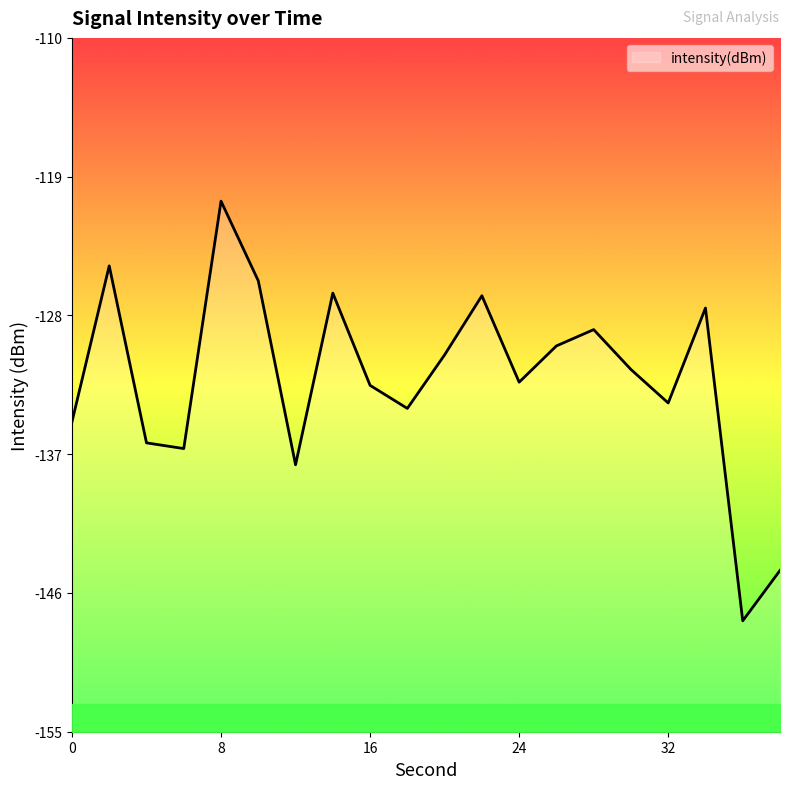

Where is the first local minimum?

6